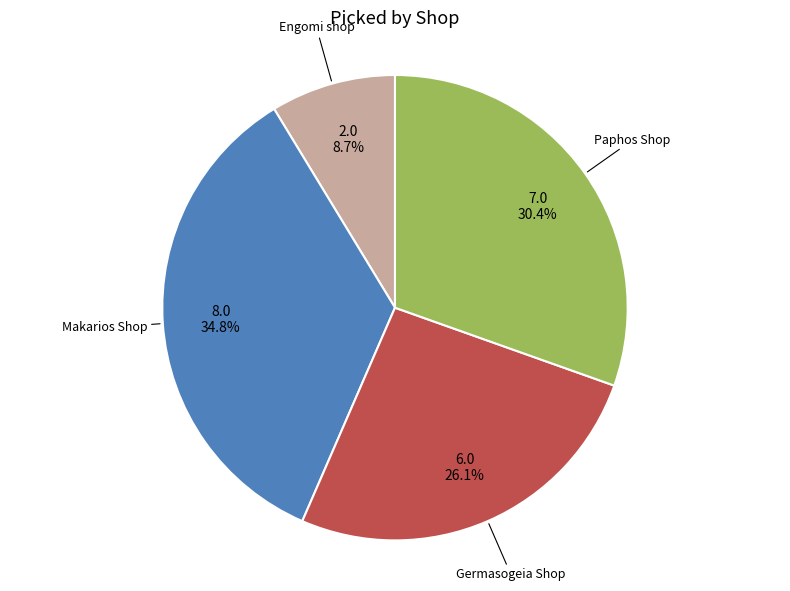

To the nearest percent, what percentage of the pie is Makarios Shop?

35%